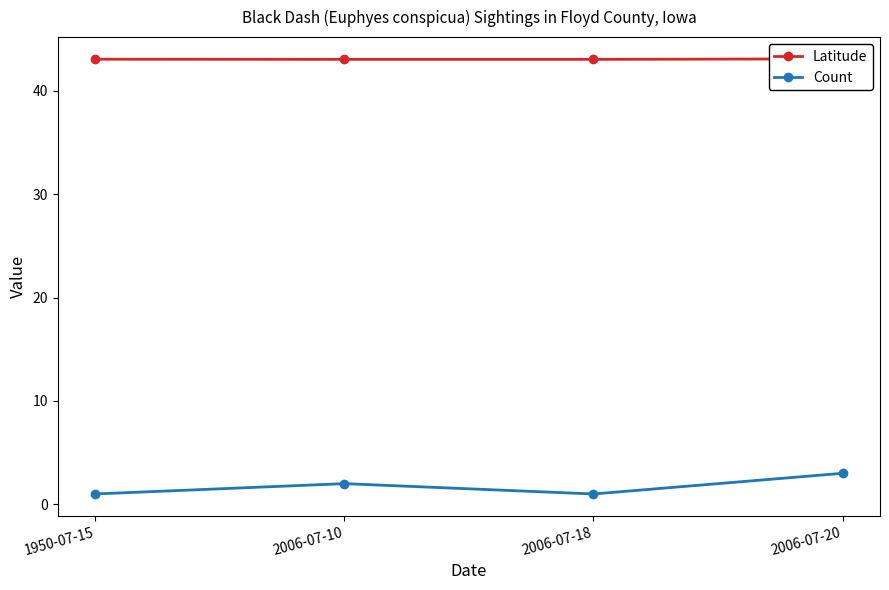

Reading left to right, transcribe all the data shown in this chart.

Latitude: 43.1	43.0	43.0	43.1
Count: 1.0	2.0	1.0	3.0